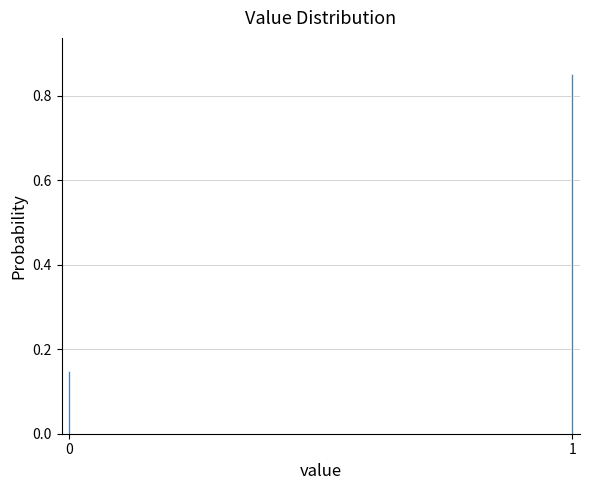

What is the difference between the values at 1 and 0?

0.7